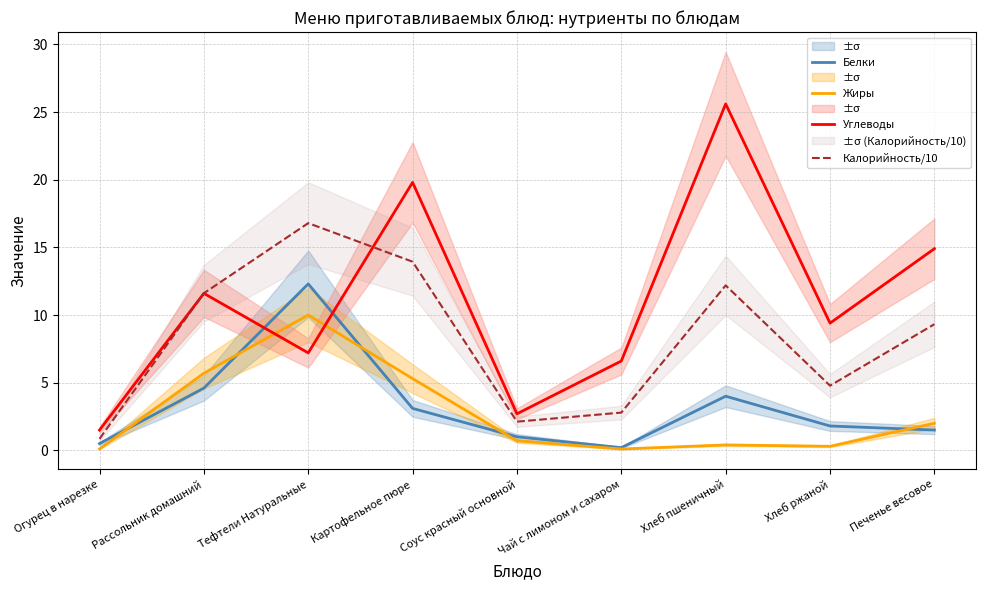

What is the average value of the Белки series?

3.2